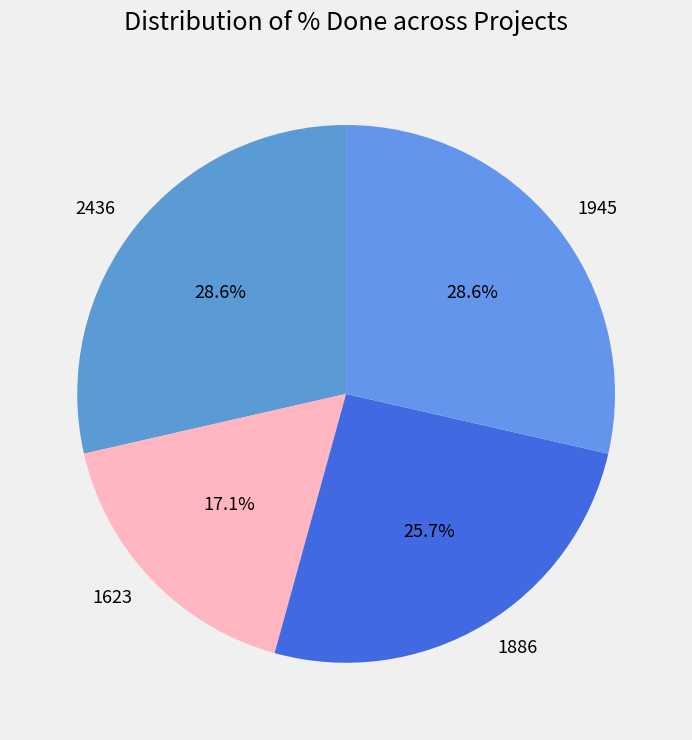

The 1886 slice represents 36% of the pie. True or false?

False